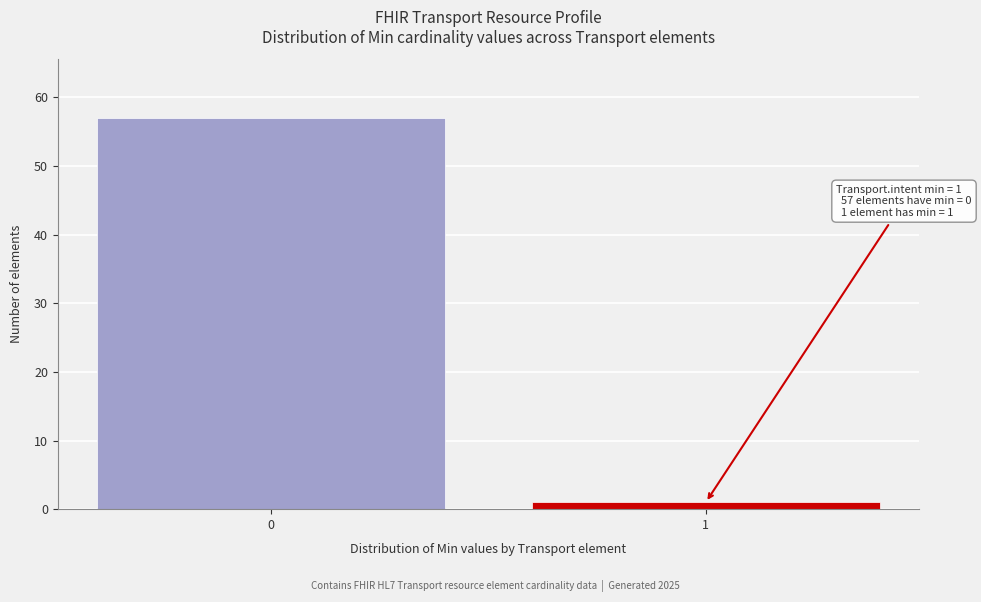

Reading left to right, transcribe all the data shown in this chart.

0=57	1=1